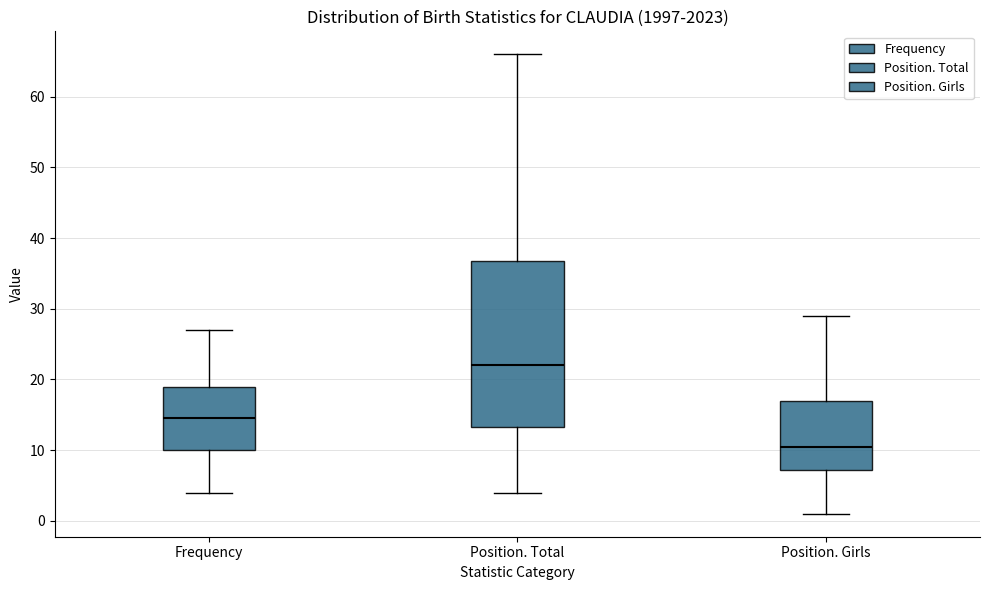

Where does the lower whisker of the box for Position. Total end on the y-axis? The values are not printed on the chart, so give them approximately, as read against the axis.

4